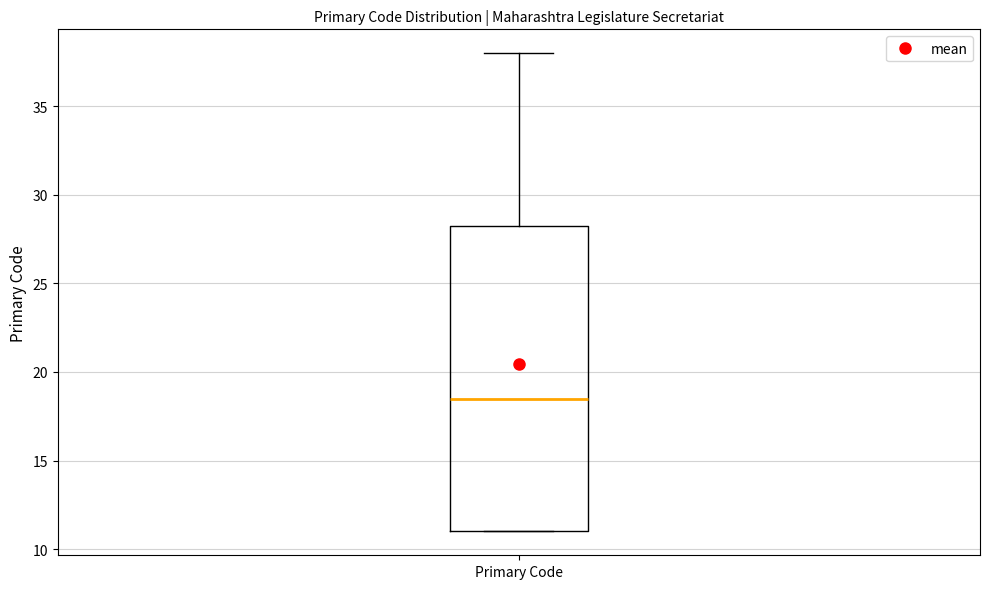

Transcribe this box plot: give where the median line is, the range the box spans, and where the two whiskers end, as read against the y-axis. The values are not printed on the chart, so give them approximately, as read against the axis.

median 18.5, box 11.0 to 28.5, whiskers 11.0 to 38.0